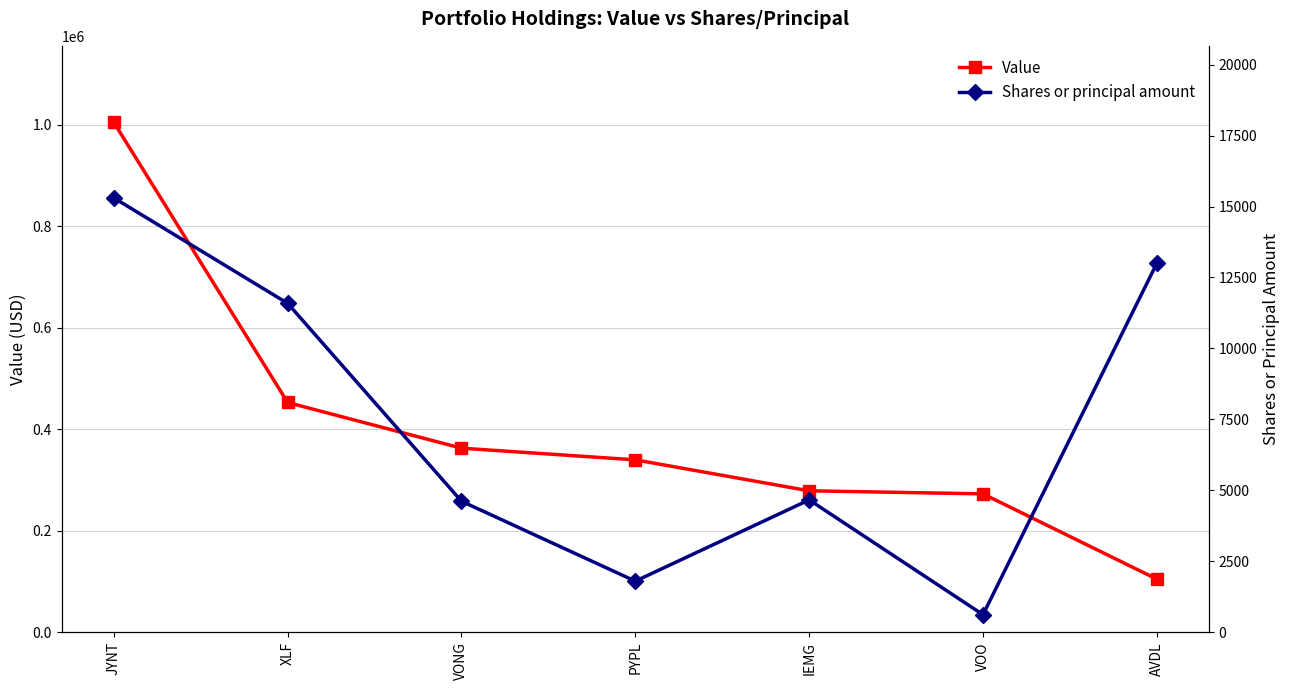

How many interior local valleys does the Shares or principal amount series have?

2